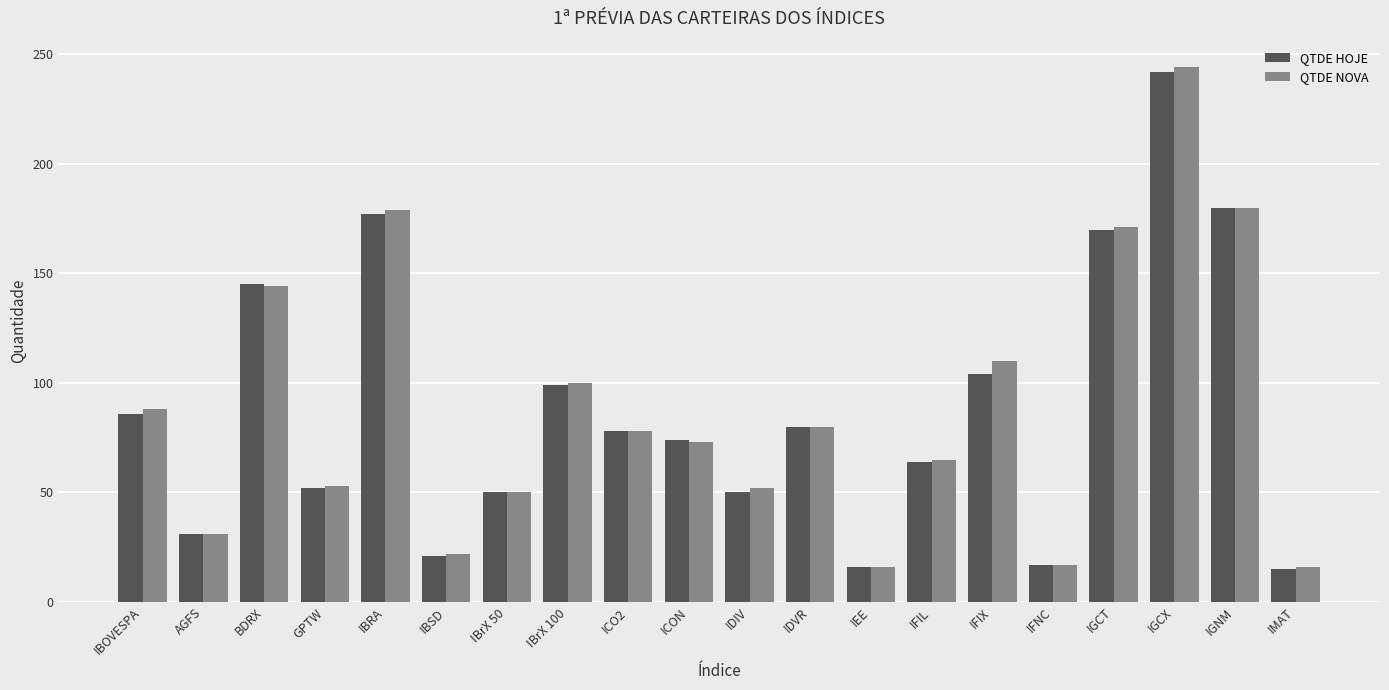

Is it true that QTDE NOVA equals 77 at IDIV?

False